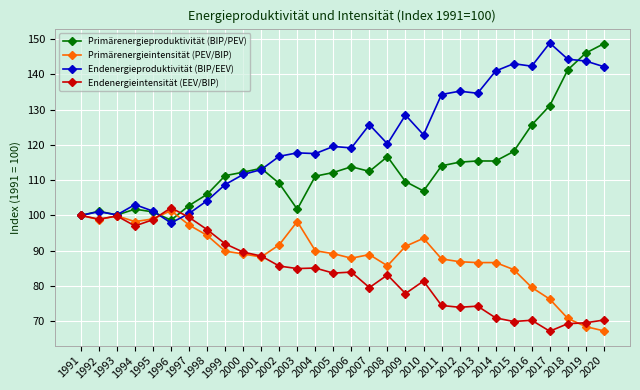

Rank the series at 2016 from lowest to highest value.

Endenergieintensität (EEV/BIP), Primärenergieintensität (PEV/BIP), Primärenergieproduktivität (BIP/PEV), Endenergieproduktivität (BIP/EEV)